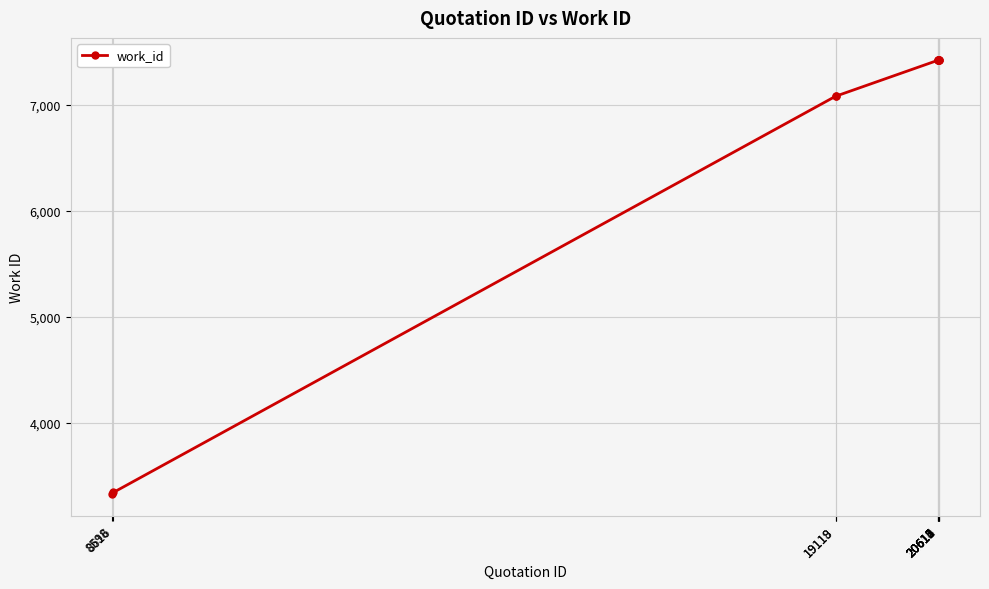

Is it true that the value at 20611 is 11850?

False